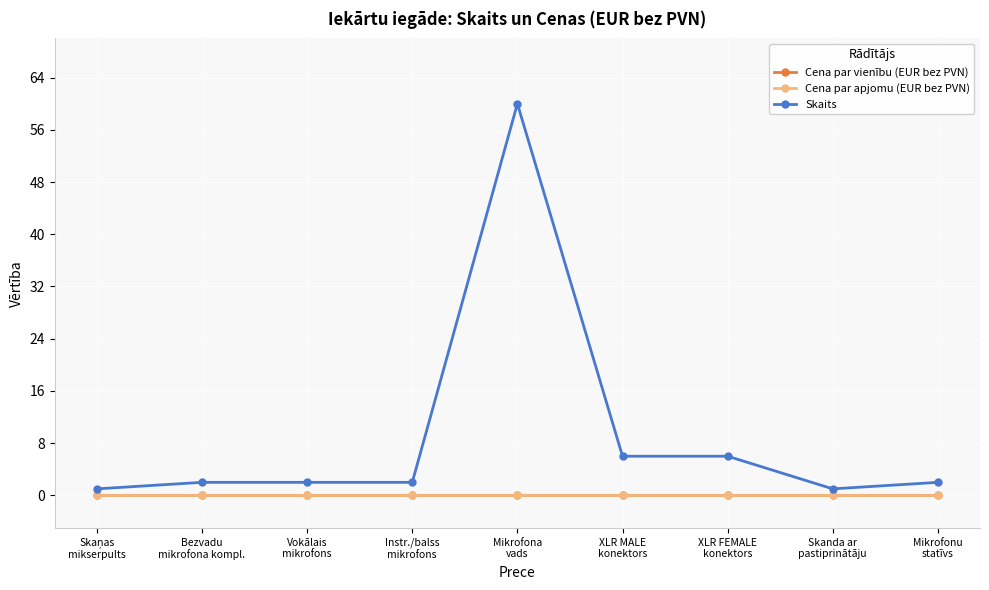

Is this an area chart (filled region under the line)?

No